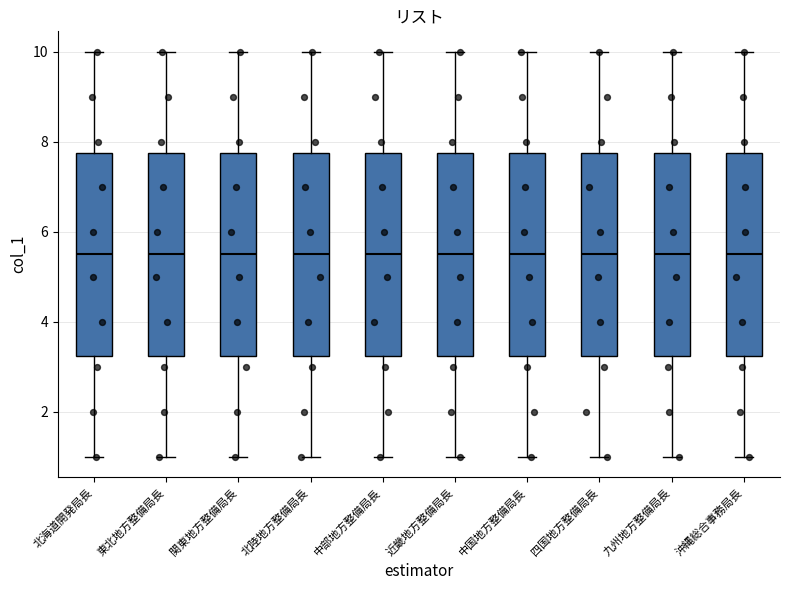

Where is the upper edge of the box for 近畿地方整備局長 on the y-axis? The values are not printed on the chart, so give them approximately, as read against the axis.

7.8